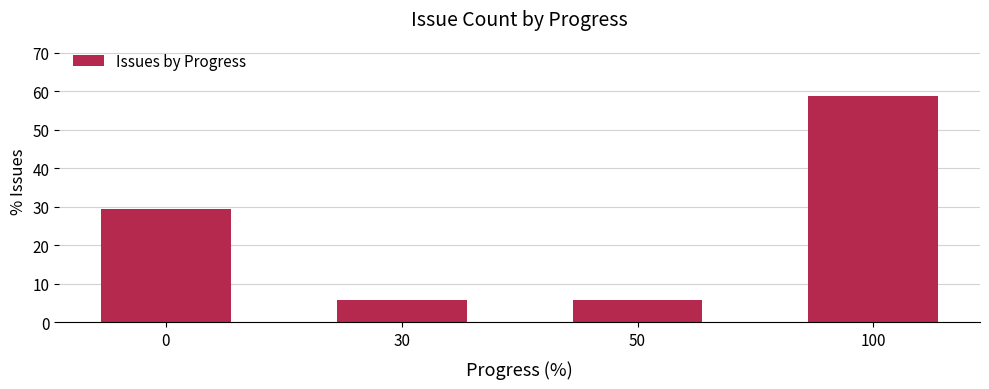

Are the bars grouped side by side (vs. stacked)?

No